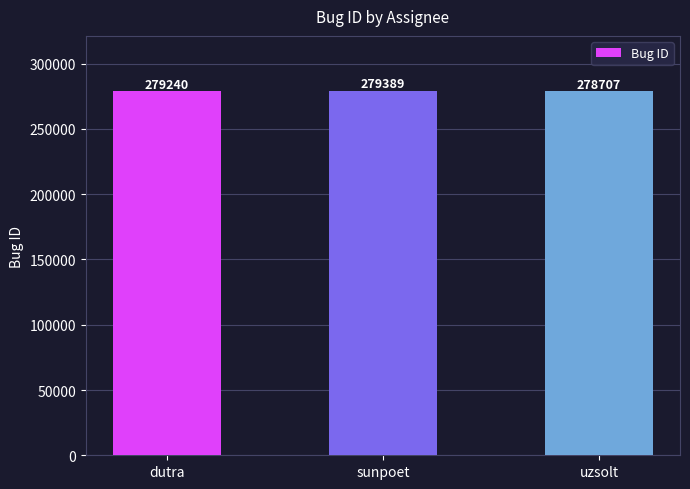

How many data points are less than 279240?

1